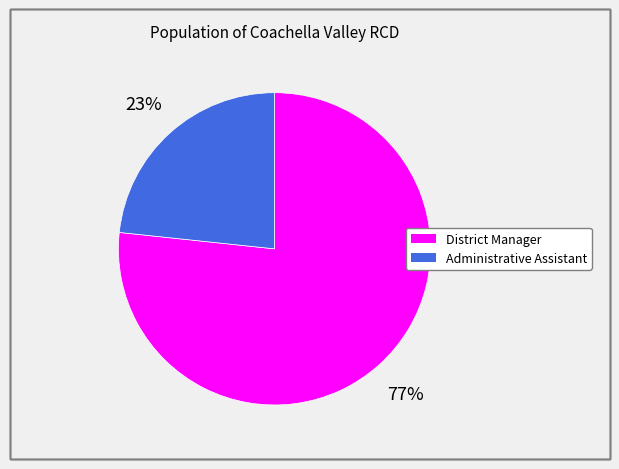

Which slice is the largest?

District Manager